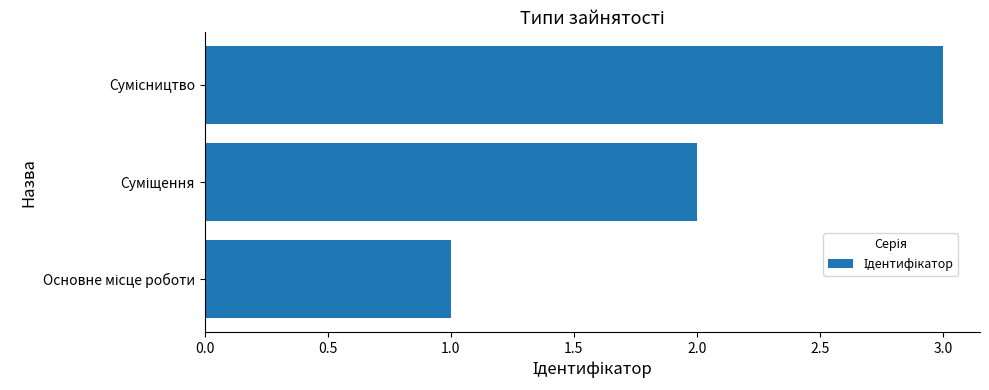

What is the maximum value shown in the chart?

3